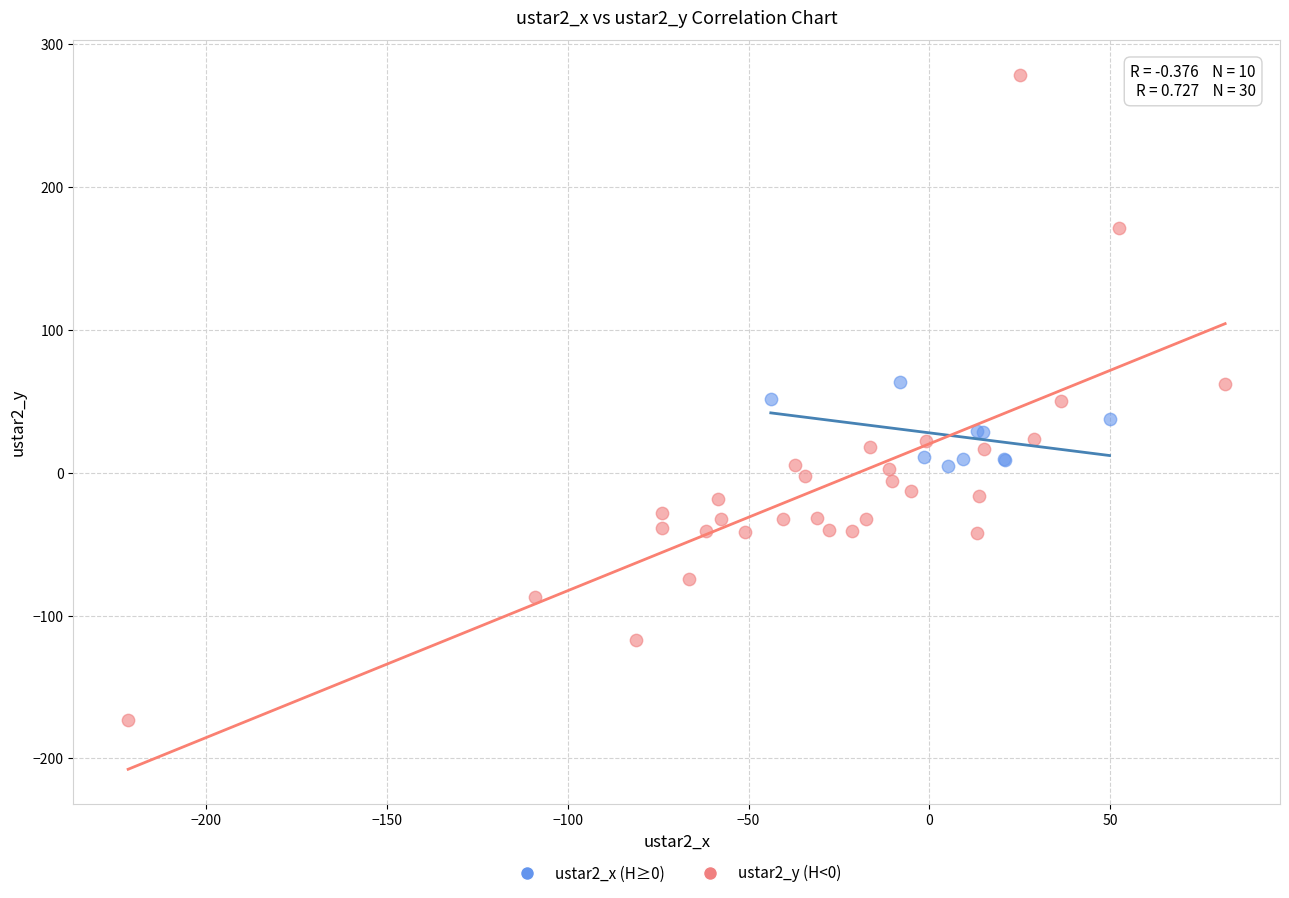

Which series contains the lowest Y value?

ustar2_y (H<0)